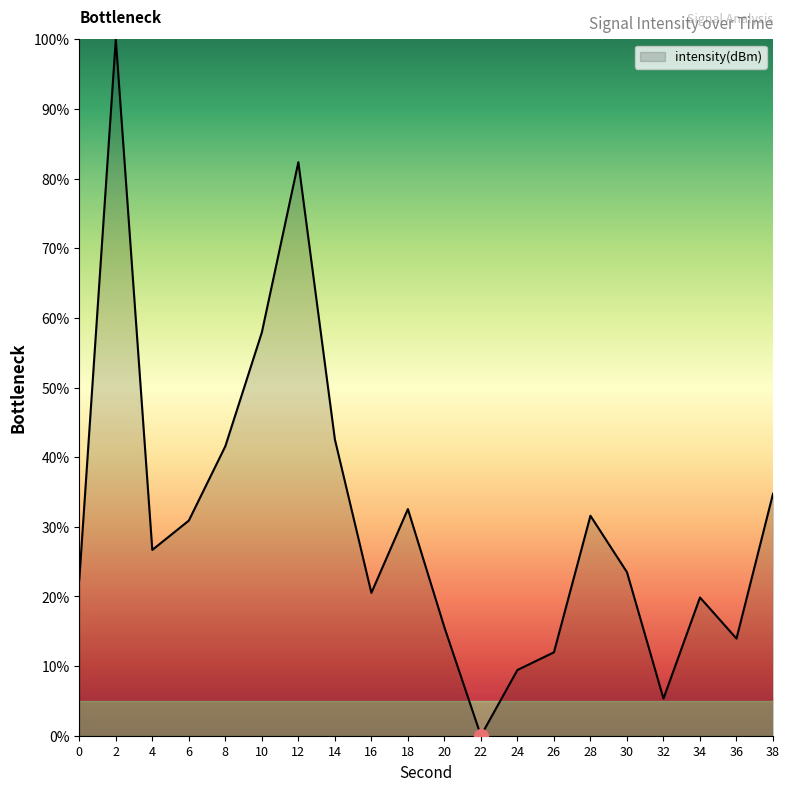

True or false: the data shows 4.9 at 36.

False